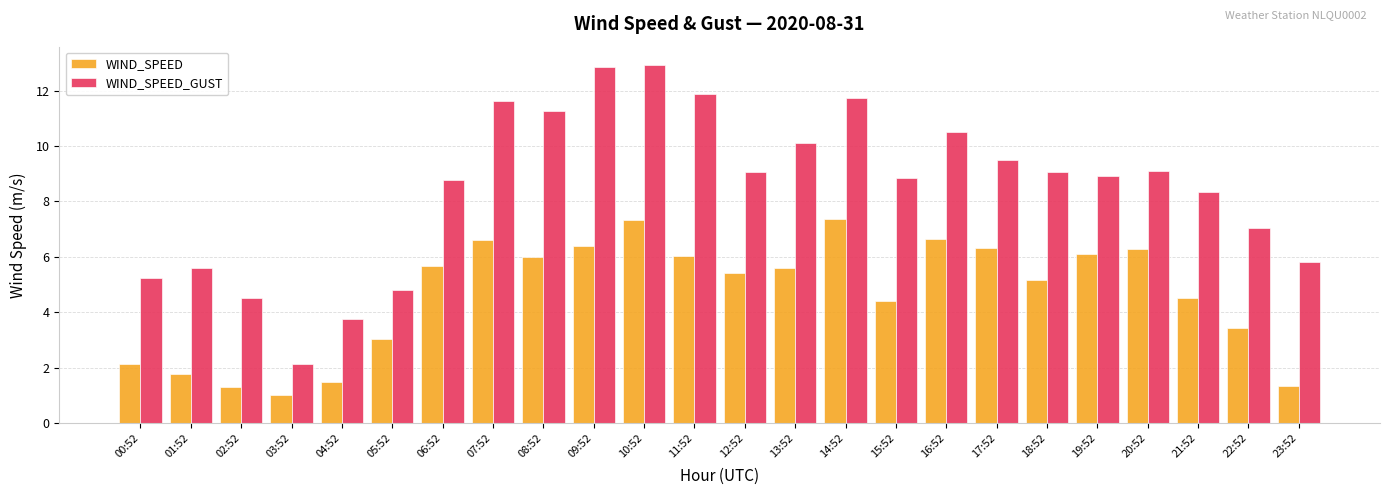

List the series in order of their peak value, lowest first.

WIND_SPEED, WIND_SPEED_GUST